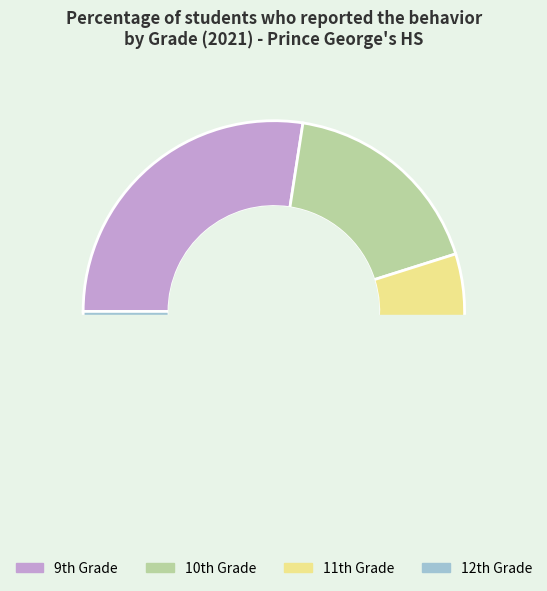

How many segments does this pie chart have?

4